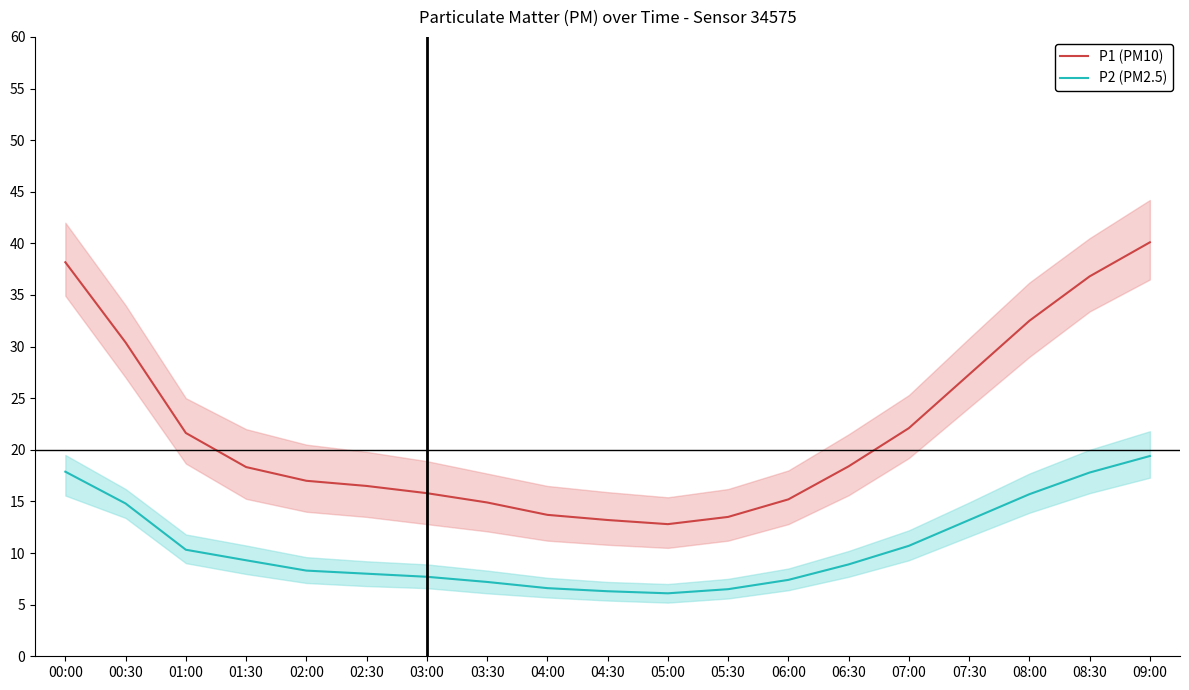

How many categories are shown in the chart?

19